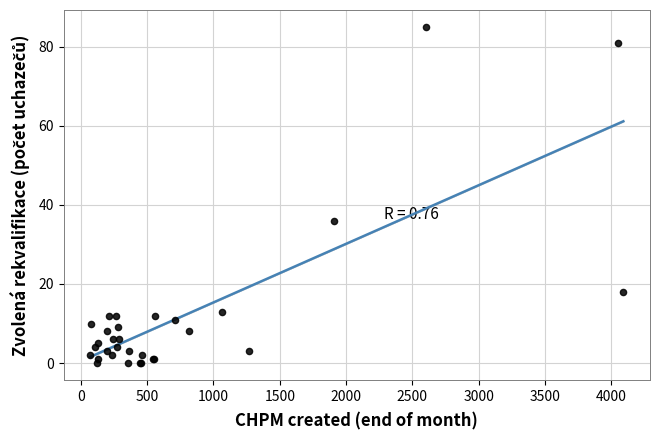

What Y value in the scatter plot is closest to 42?

36